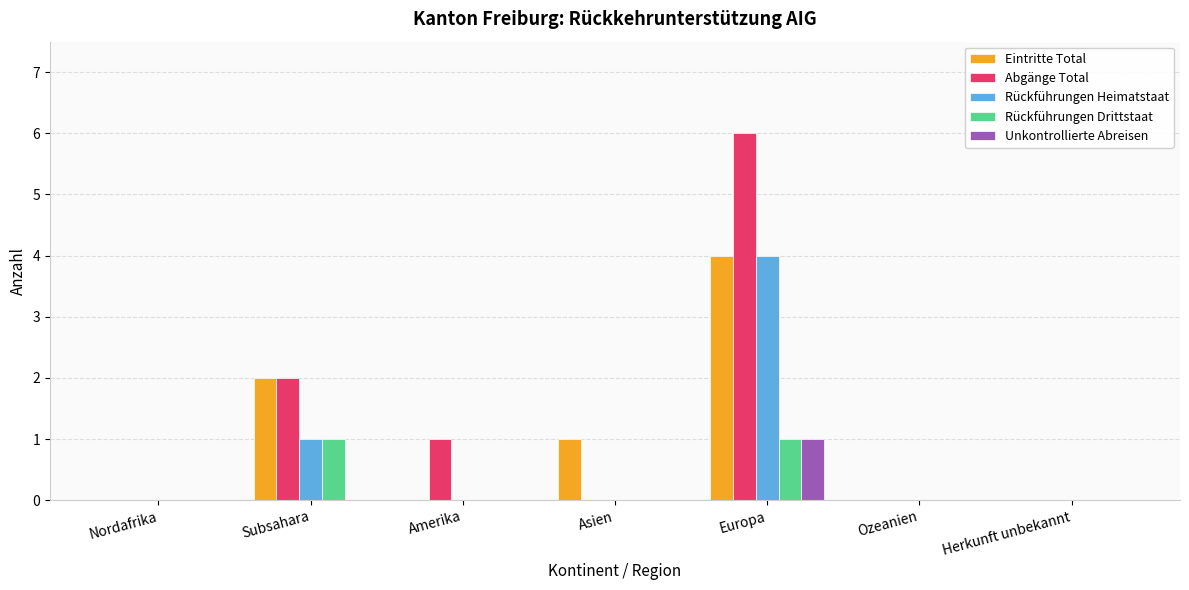

At which category is the sum across all series the highest?

Europa